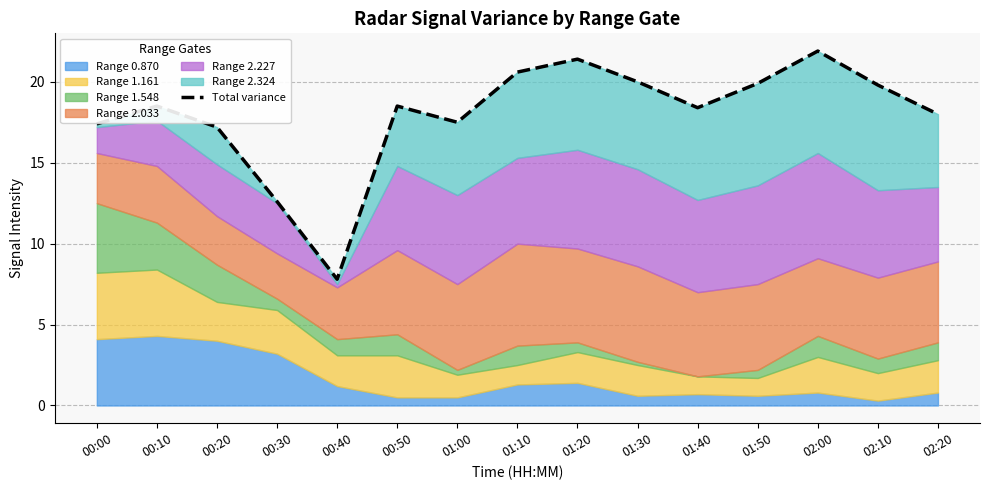

How many values exceed 18?

9